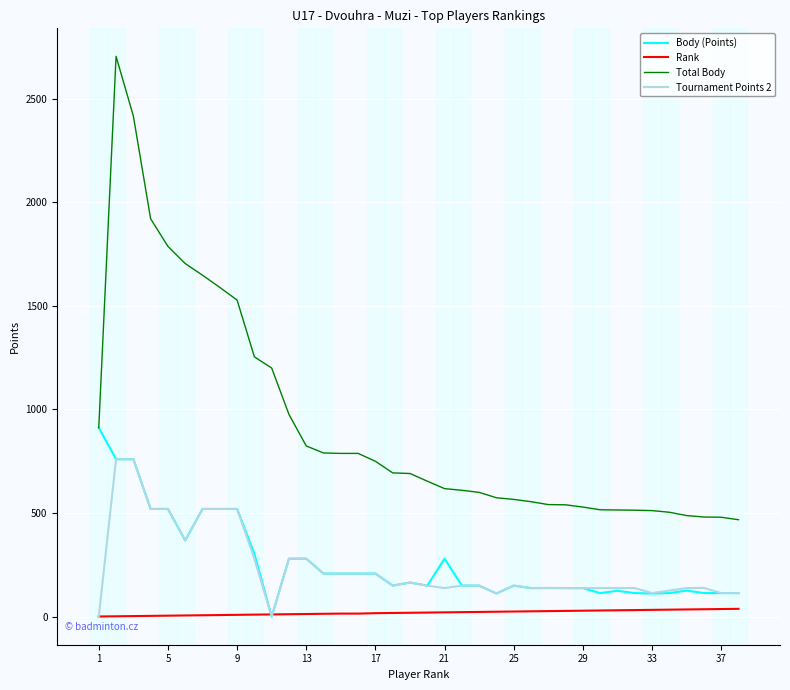

What is the maximum value for Total Body?

2704